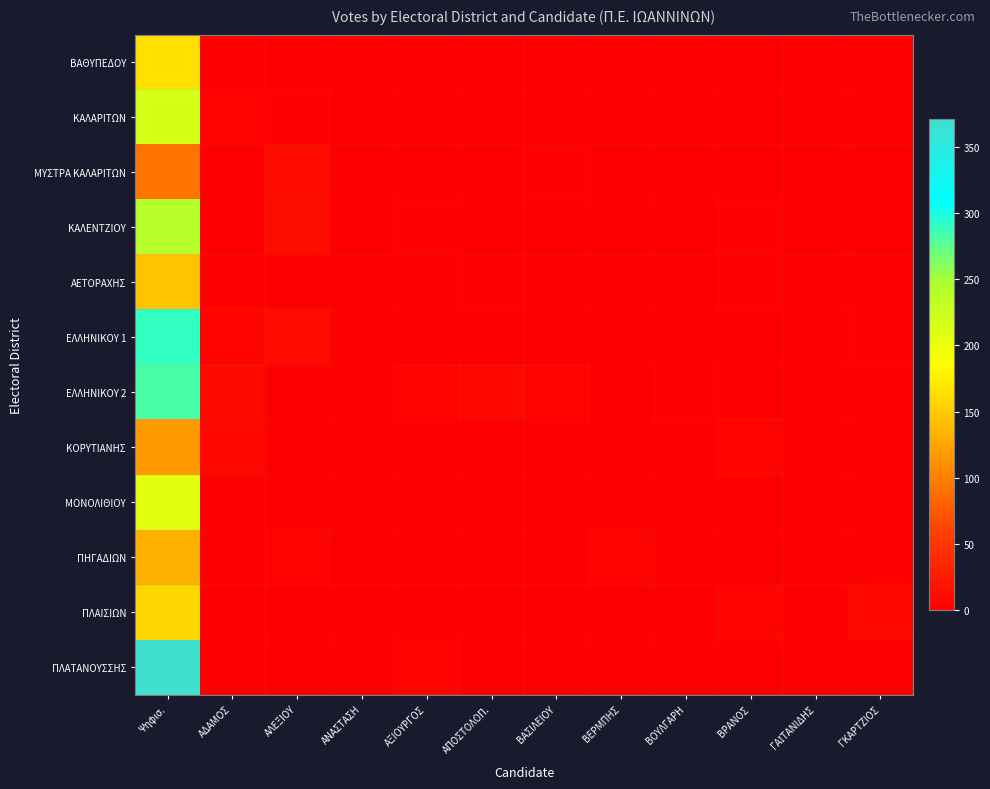

At which category does the chart reach its peak across all series?

Ψηφισ.